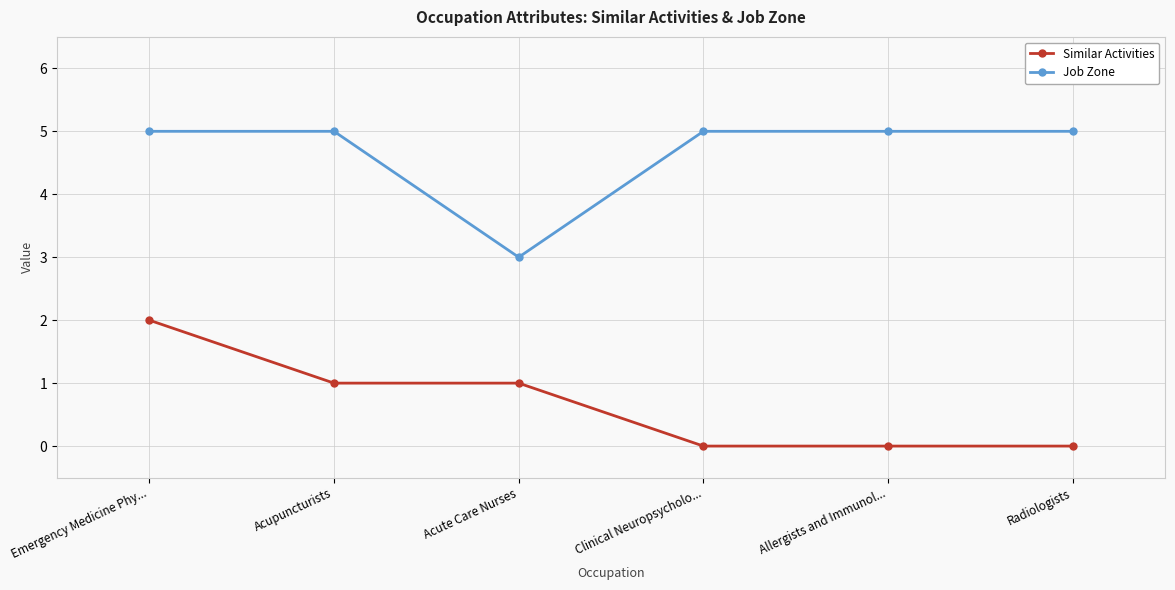

True or false: Similar Activities and Job Zone cross at least once.

False